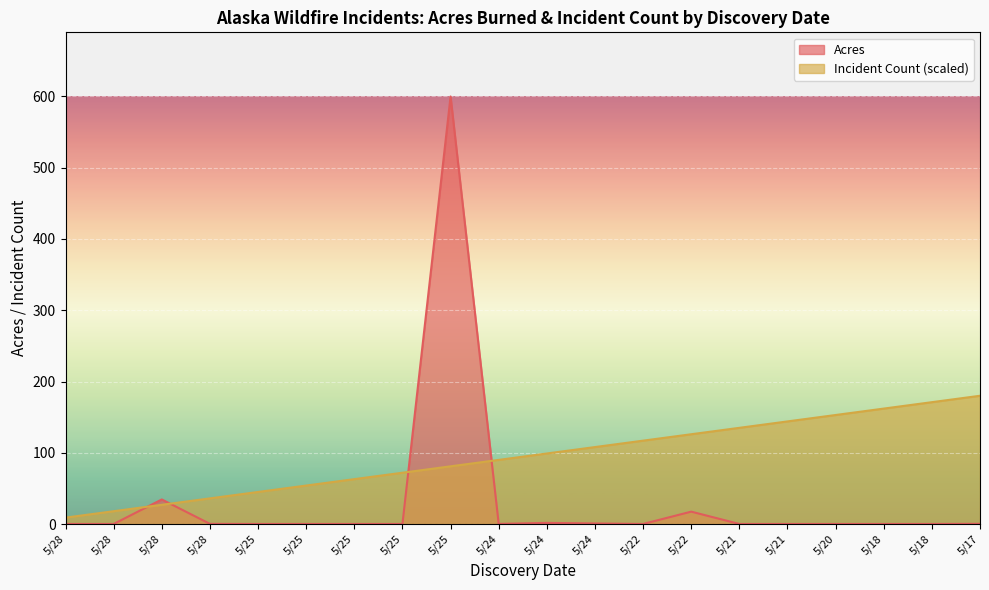

At which label does OBJECTID first exceed 99?

5/24